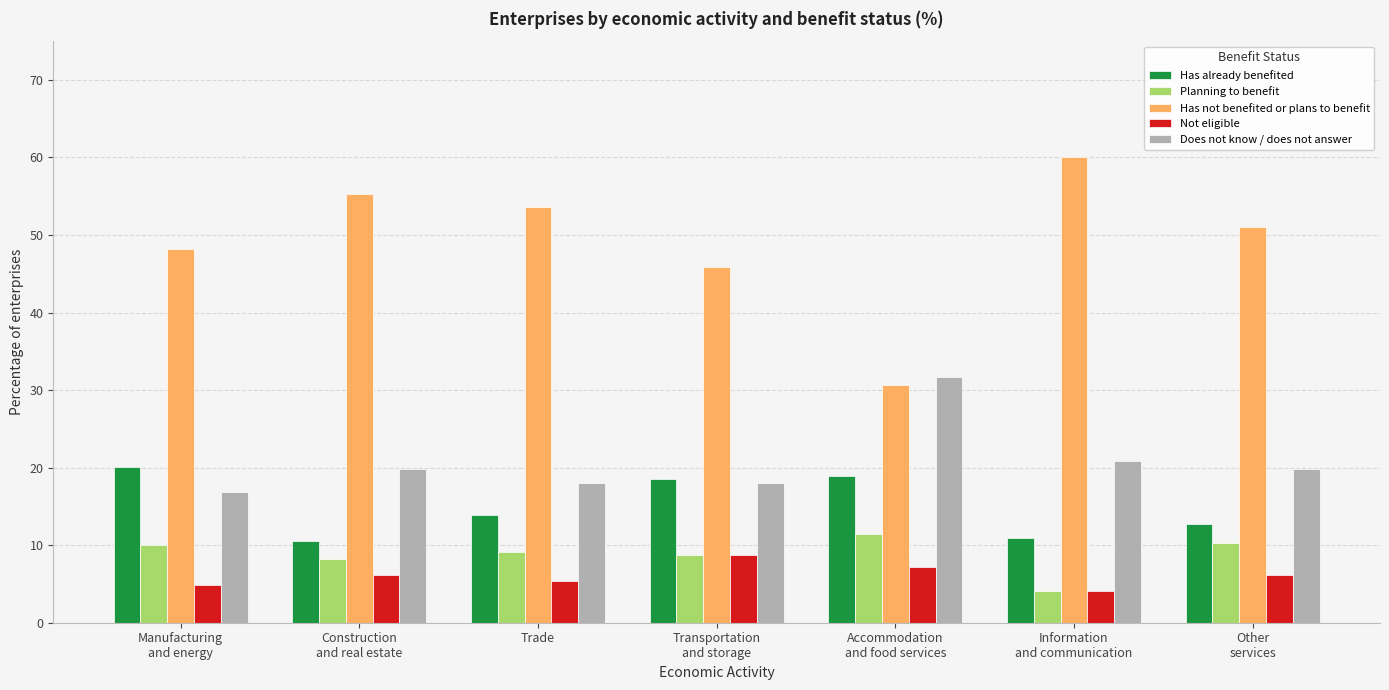

Where does the Not eligible series first go above 6?

Construction
and real estate